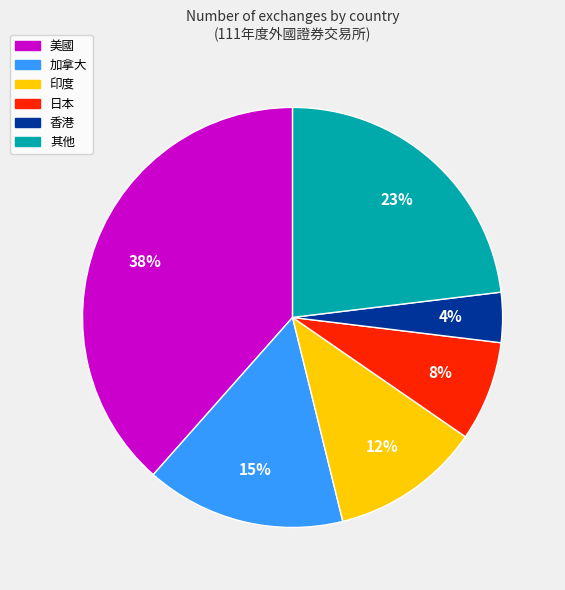

To the nearest percent, what is the average slice percentage?

17%